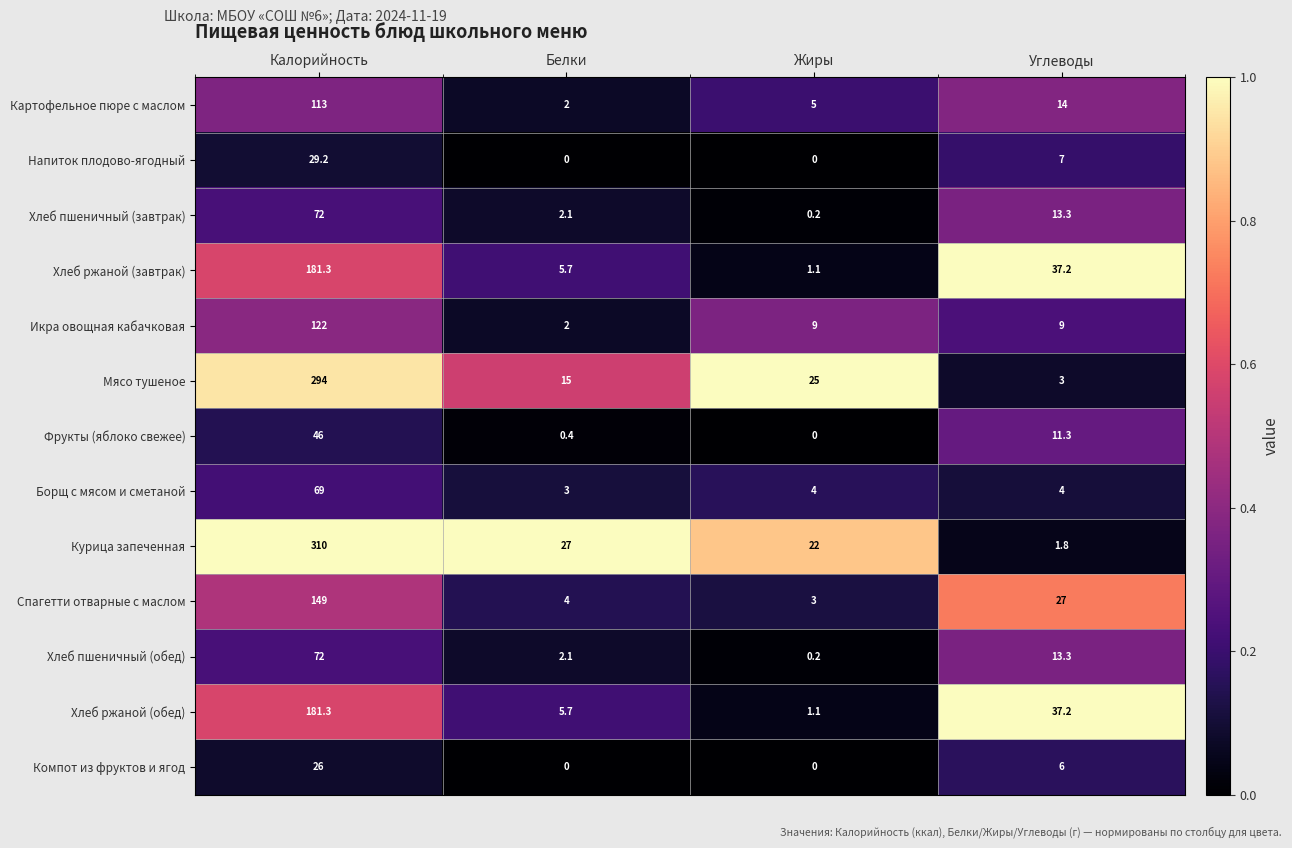

True or false: Картофельное пюре с маслом has a value of 2.0 at Белки.

True